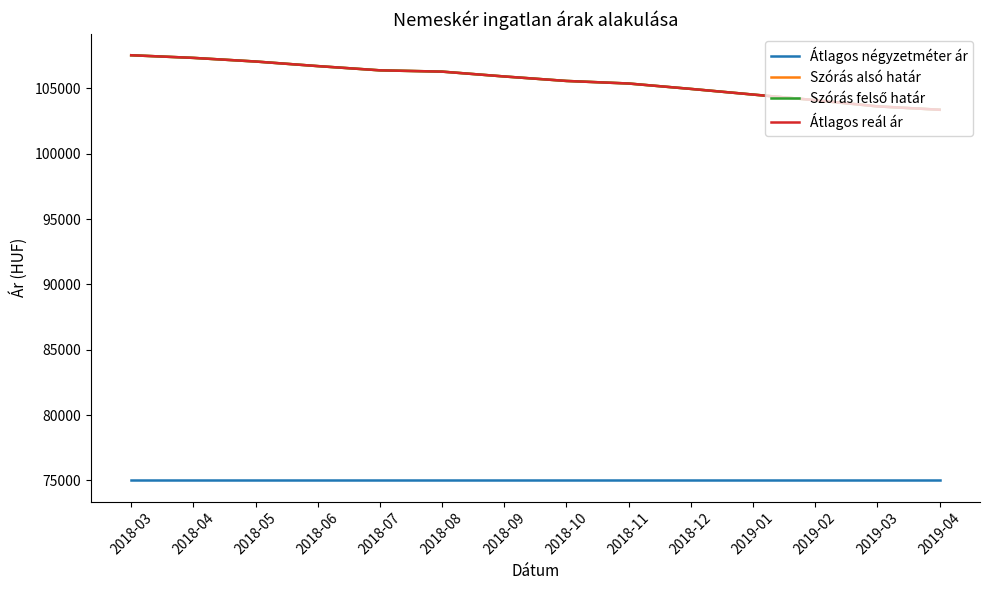

At which label is Átlagos négyzetméter ár closest to 75000?

2018-03